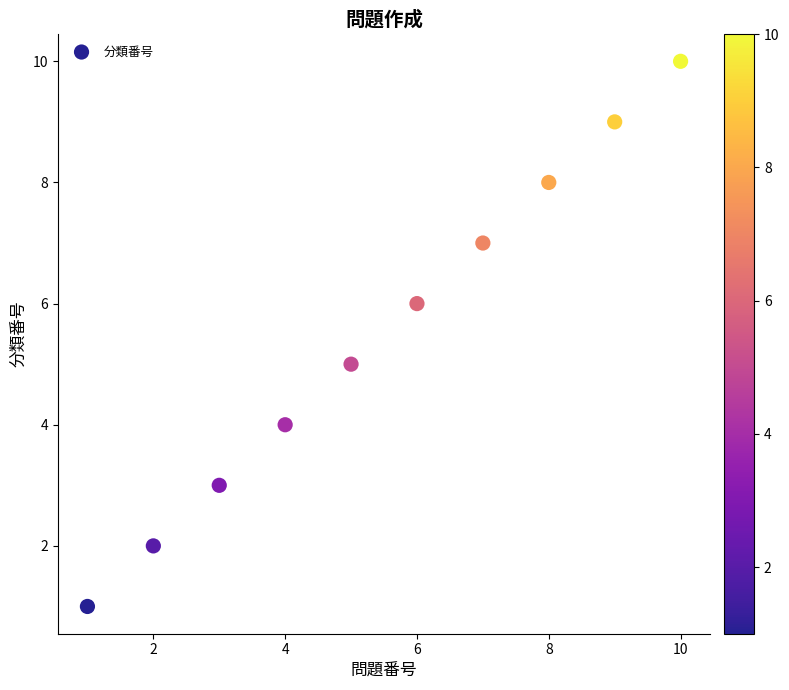

What is the range of Y values (max minus min)?

9